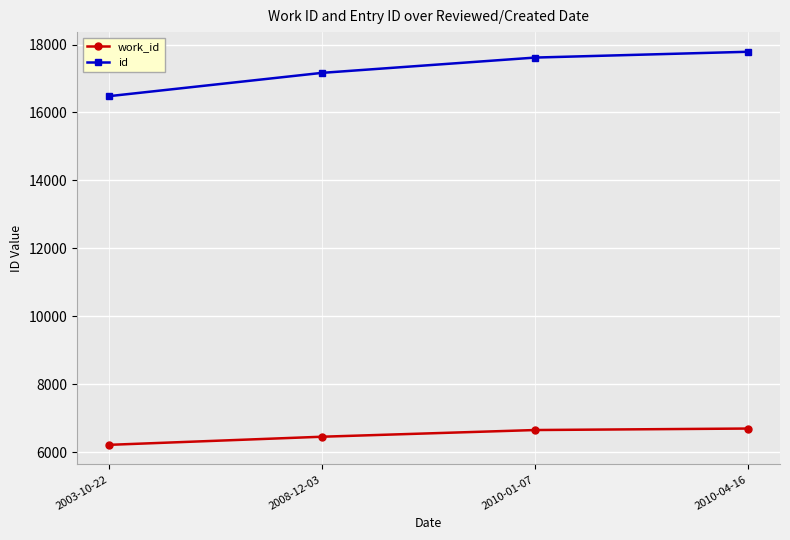

True or false: work_id and id intersect in this chart.

False